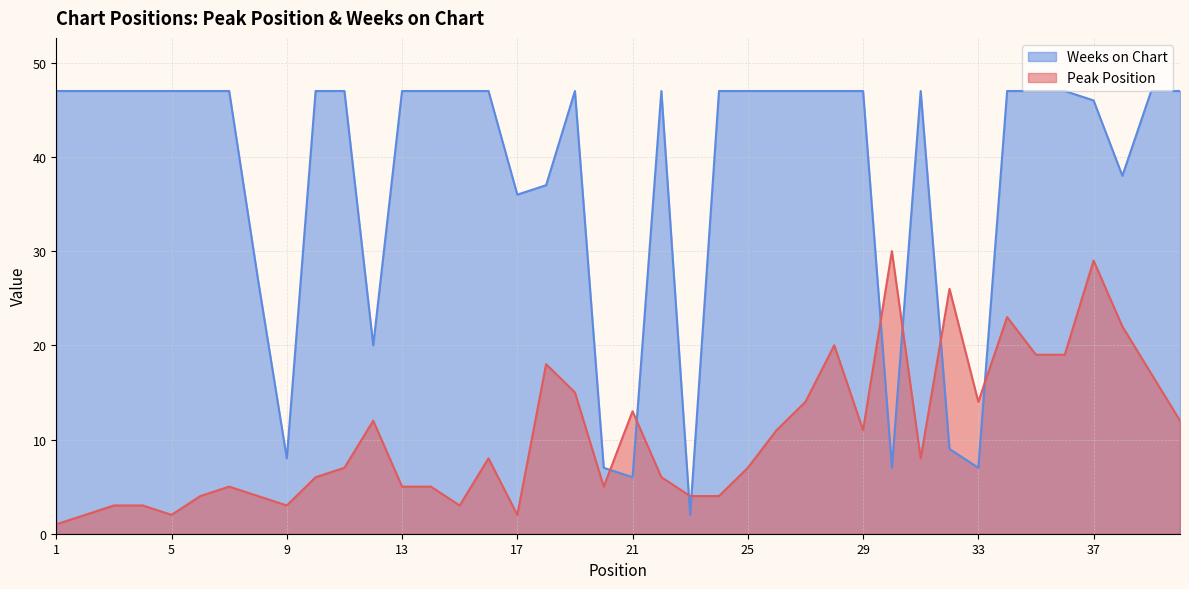

Does the chart have visible grid lines?

Yes